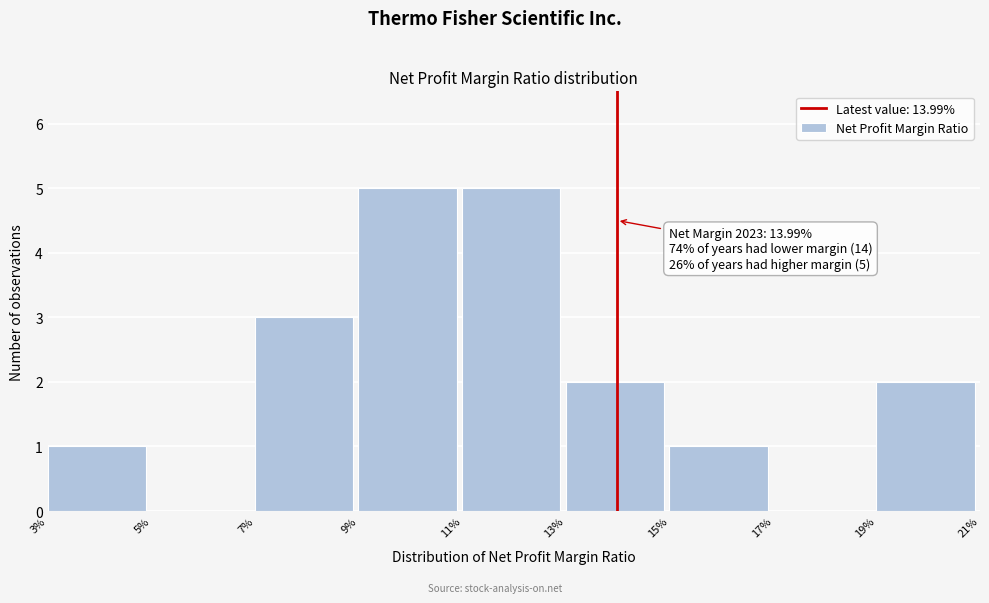

Reading left to right, transcribe all the data shown in this chart.

3%=1	5%=0	7%=3	9%=5	11%=5	13%=2	15%=1	17%=0	19%=2